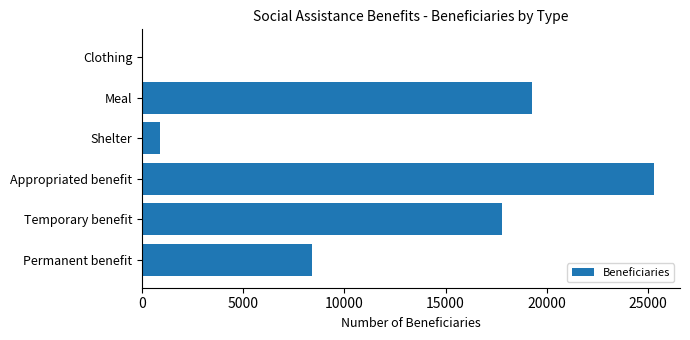

What is the average value?

11952